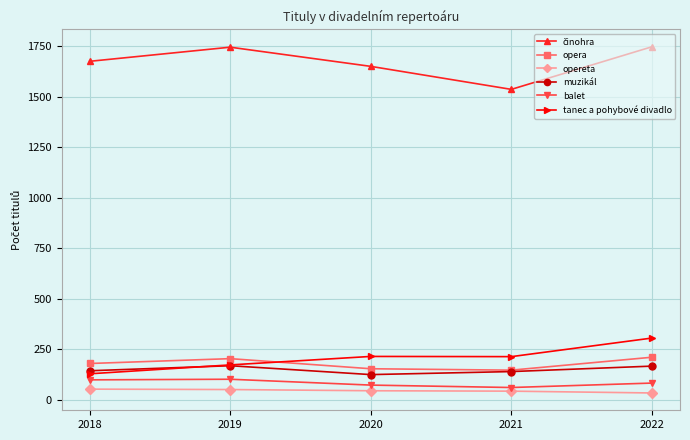

Which series changed the most between 2018 and 2022?

tanec a pohybové divadlo